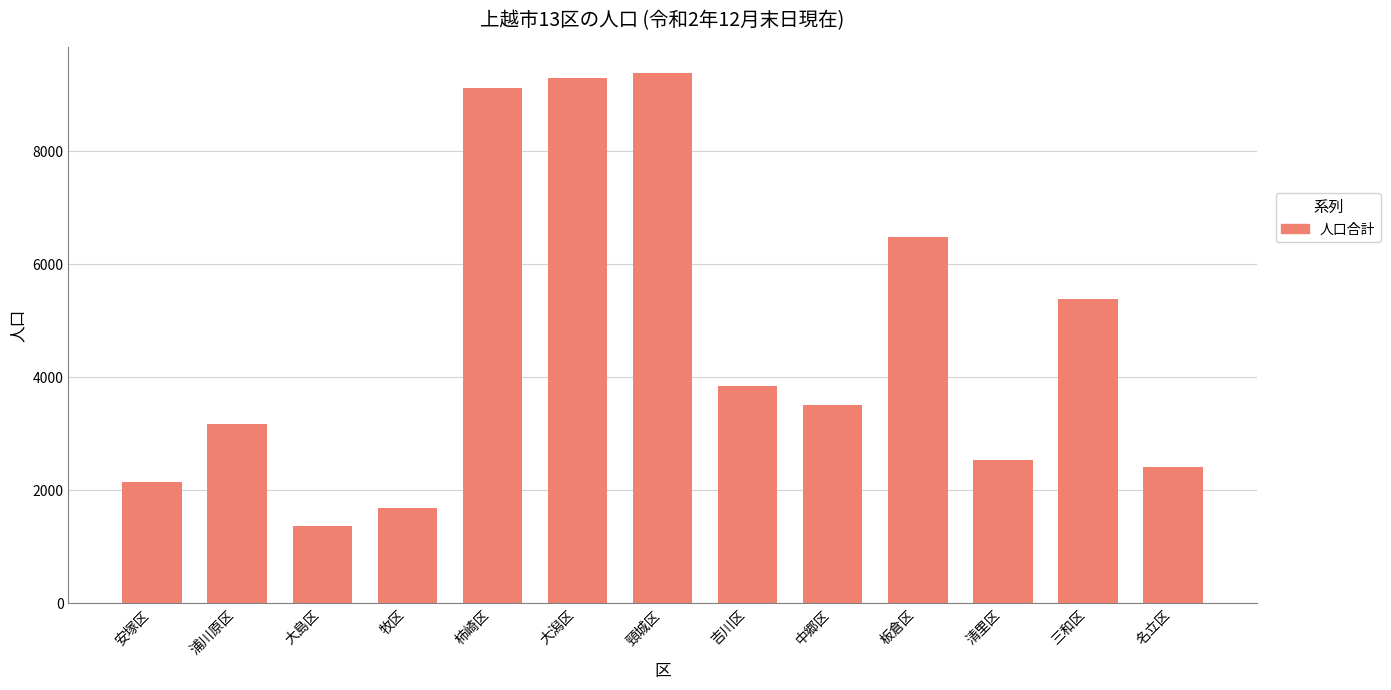

Which has a higher value, 大潟区 or 牧区?

大潟区